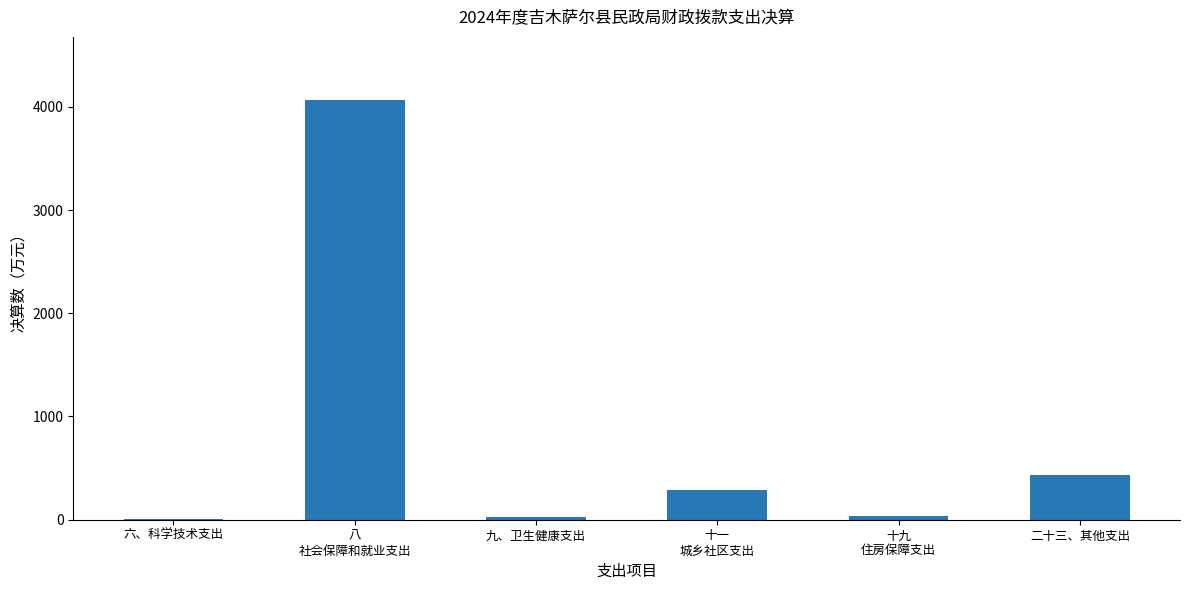

The chart shows a value of 437.5 at 二十三、其他支出. True or false?

True